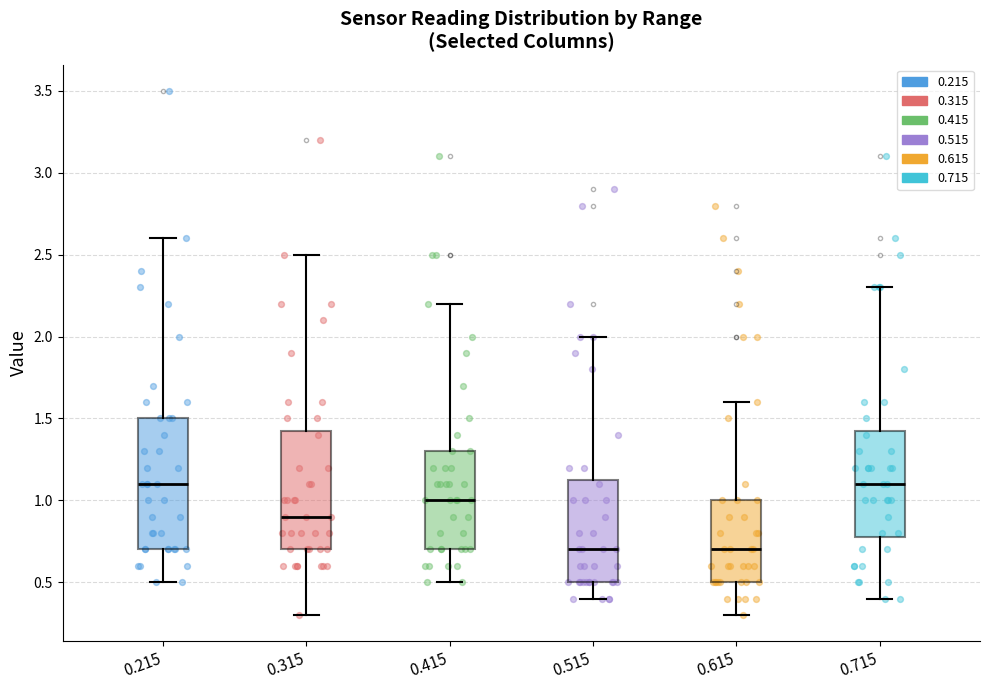

Where does the upper whisker of the box at x = 0.615 end on the y-axis? The values are not printed on the chart, so give them approximately, as read against the axis.

1.60